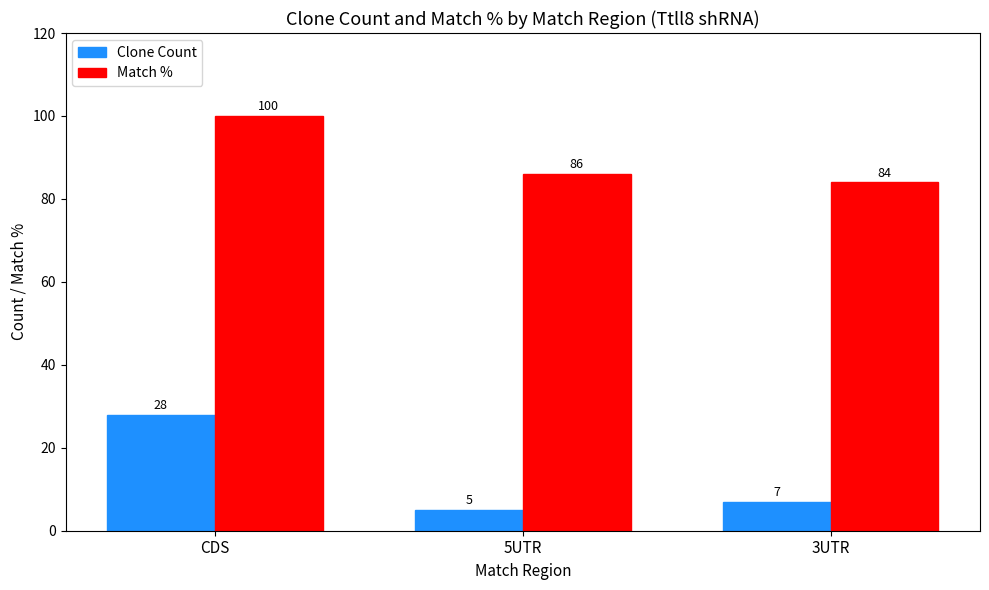

List the labels in order of Match % value, smallest first.

3UTR, 5UTR, CDS